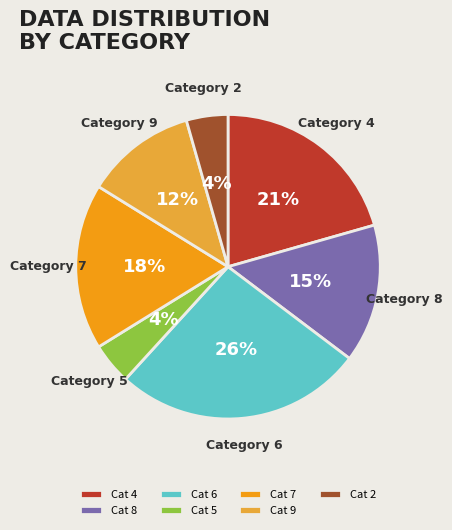

Does any single category account for the majority?

No